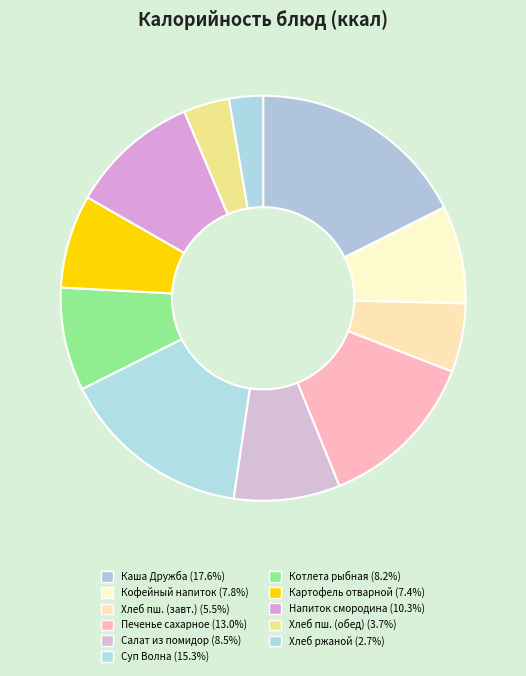

Does any single category account for the majority?

No